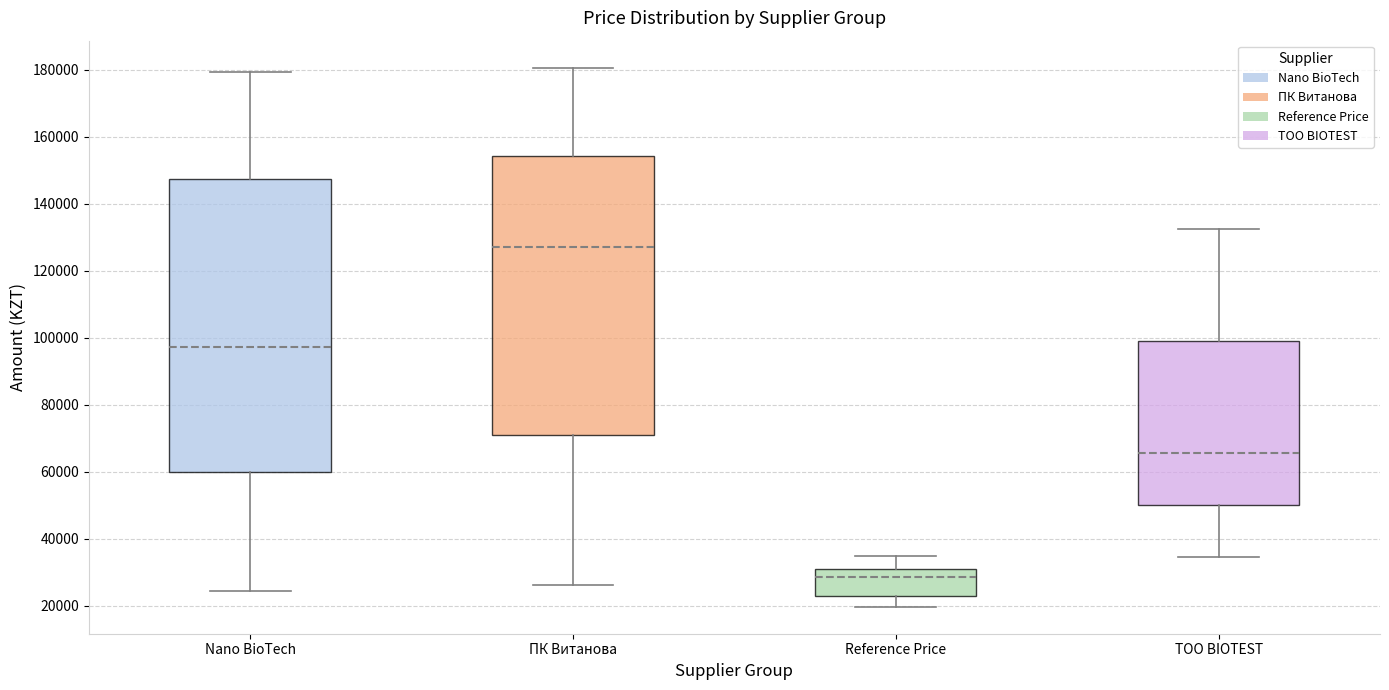

Where is the lower edge of the box for Reference Price on the y-axis? The values are not printed on the chart, so give them approximately, as read against the axis.

22000